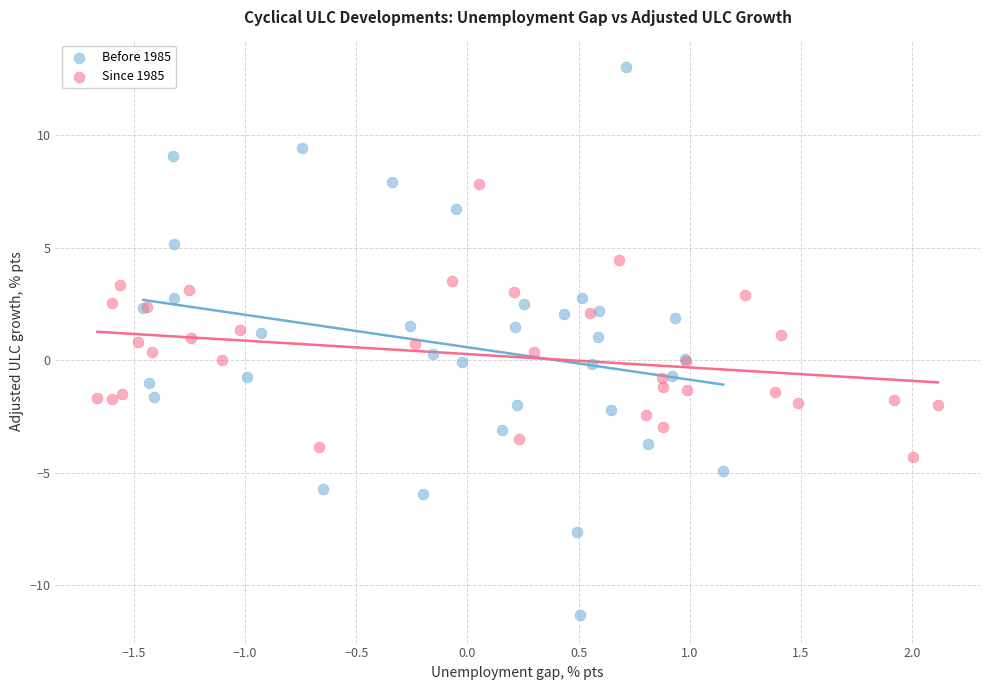

Which series has the widest spread of Y values?

Before 1985